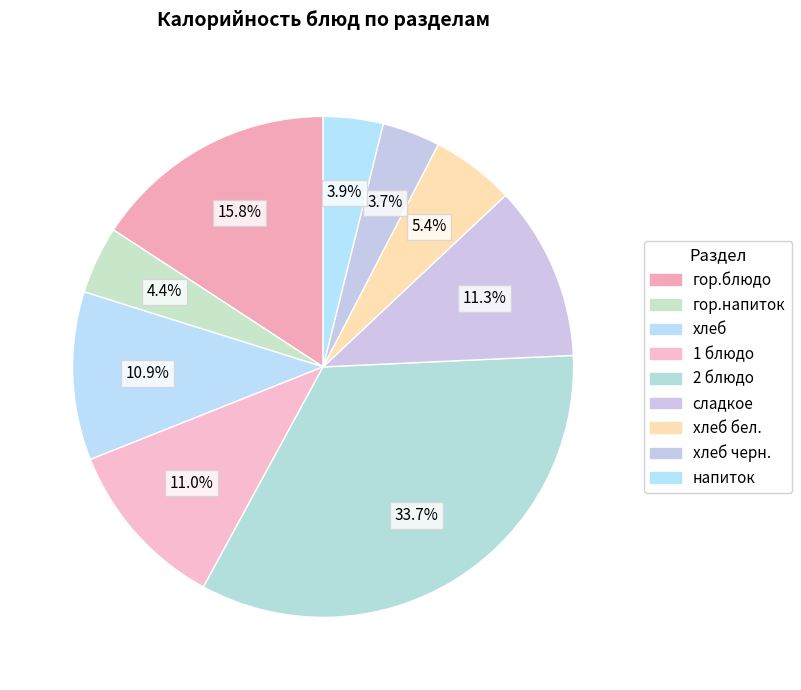

How many slices are in this pie chart?

9